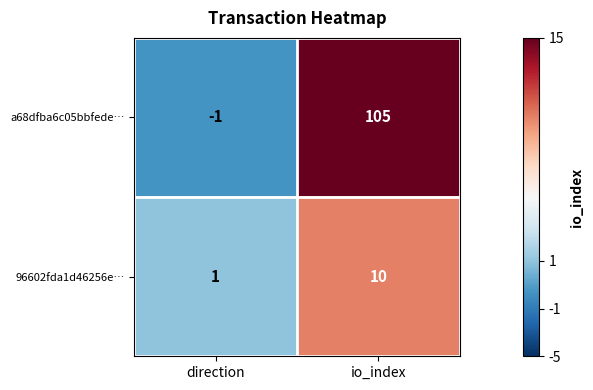

Which series has the largest total across all categories?

a68dfba6c05bbfede…